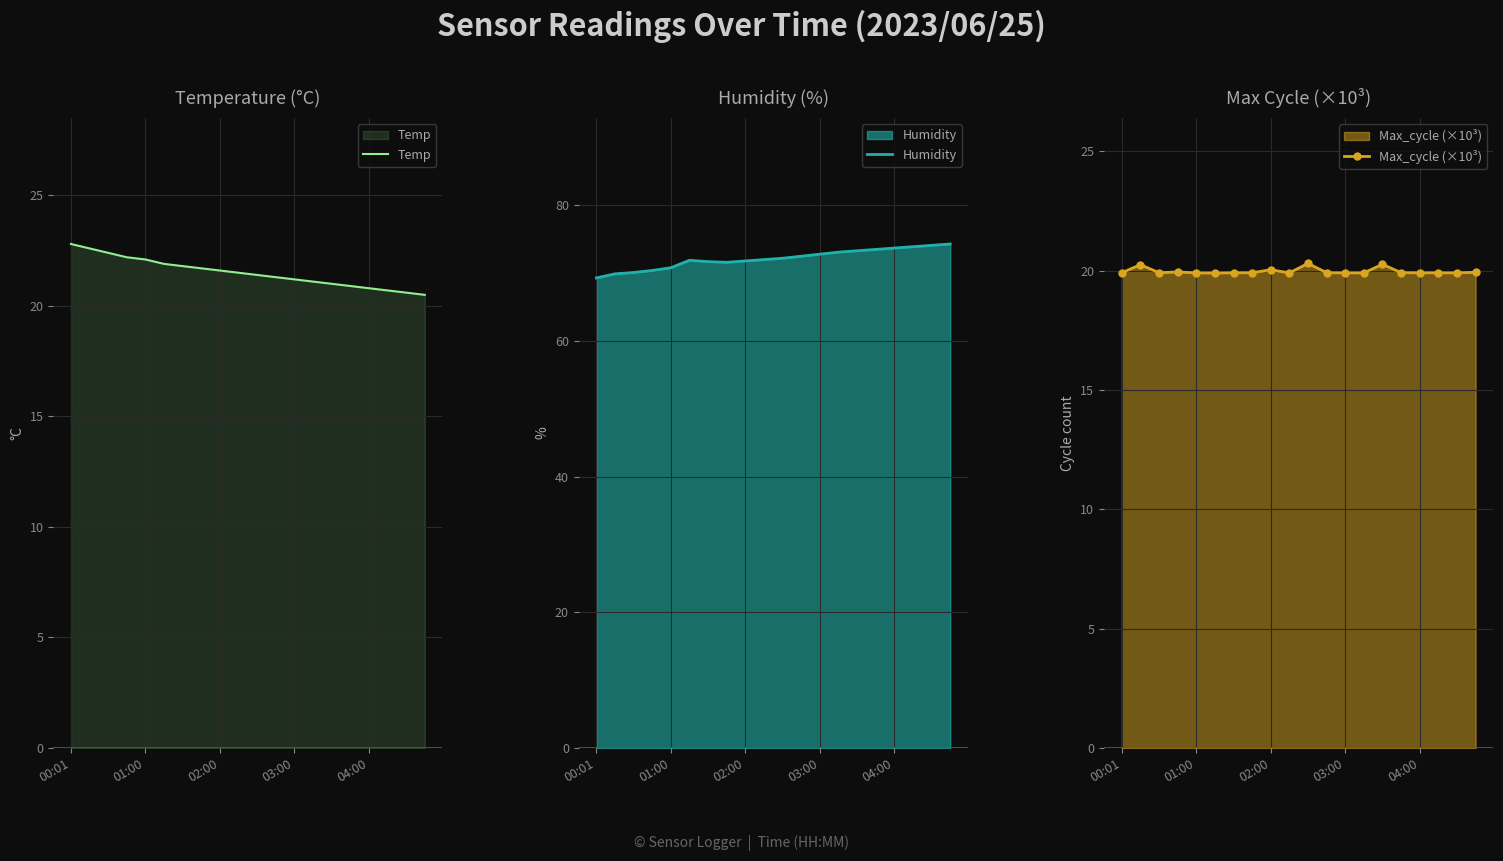

Read the Humidity value at 04:00.

73.7